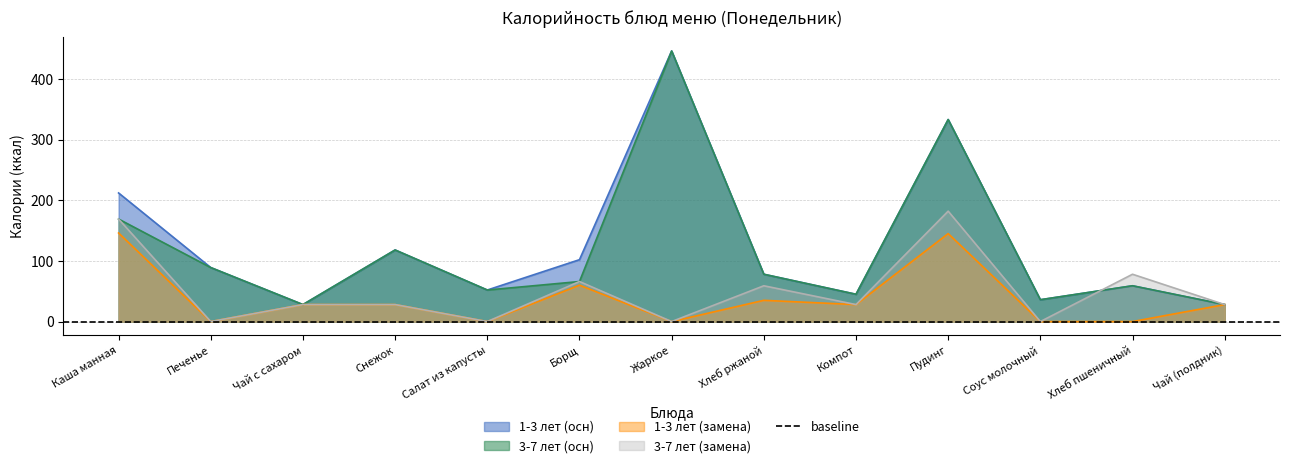

The 3-7 лет (осн) series shows 446 at Жаркое. True or false?

True